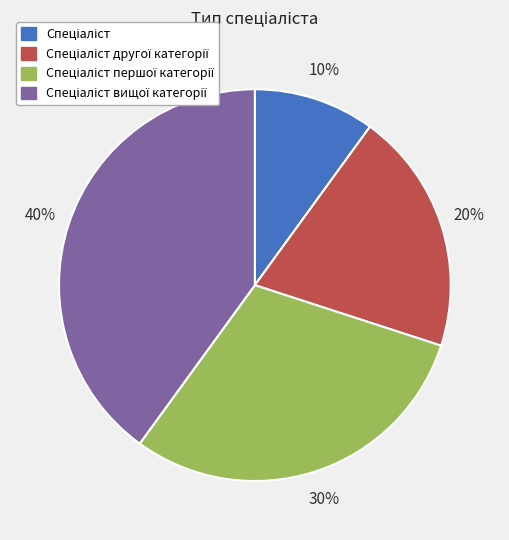

Is there any slice that represents more than half of the pie?

No